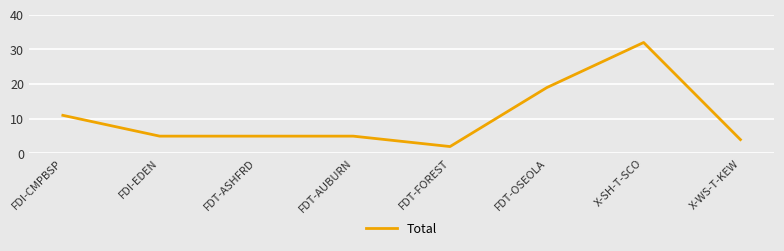

Where does the data first go above 5?

FDI-CMPBSP